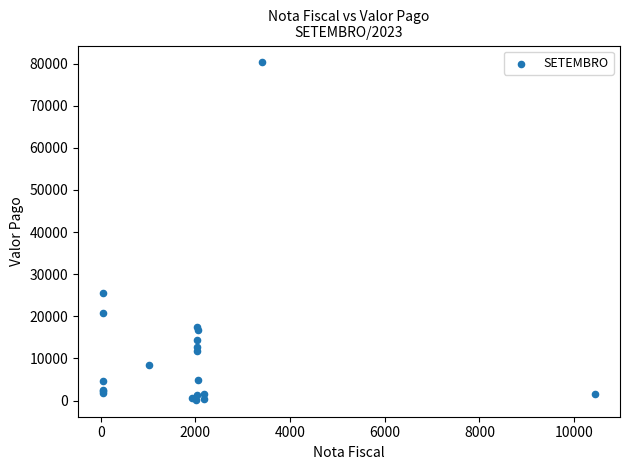

What Y value in the scatter plot is closest to 40227?

25507.8